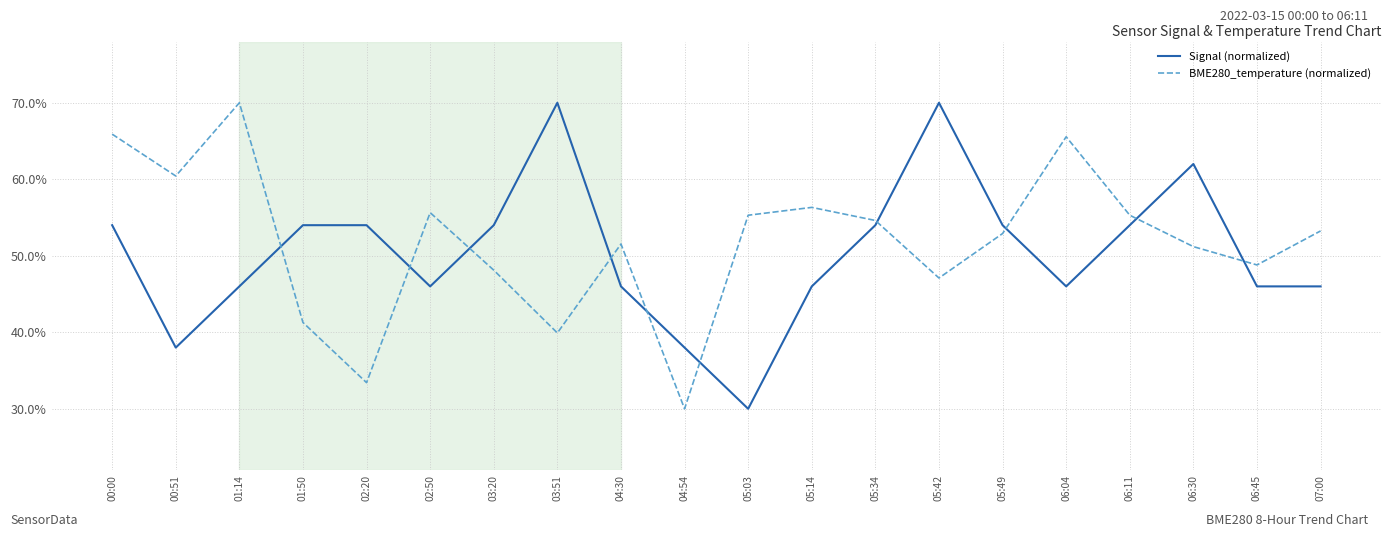

Which series has the largest total across all categories?

BME280_temperature (normalized)